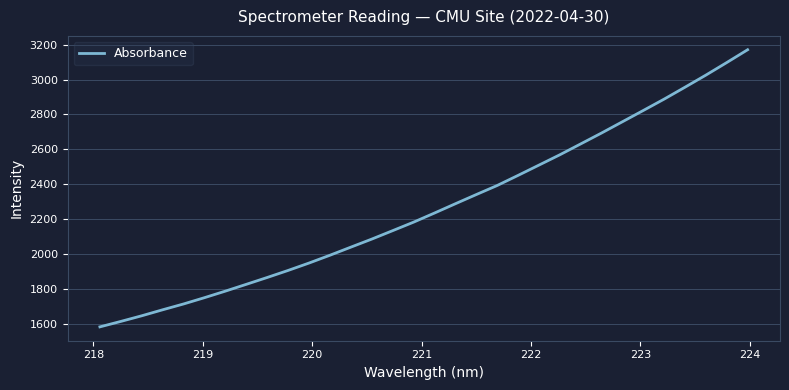

What is the greatest value displayed?

3171.5